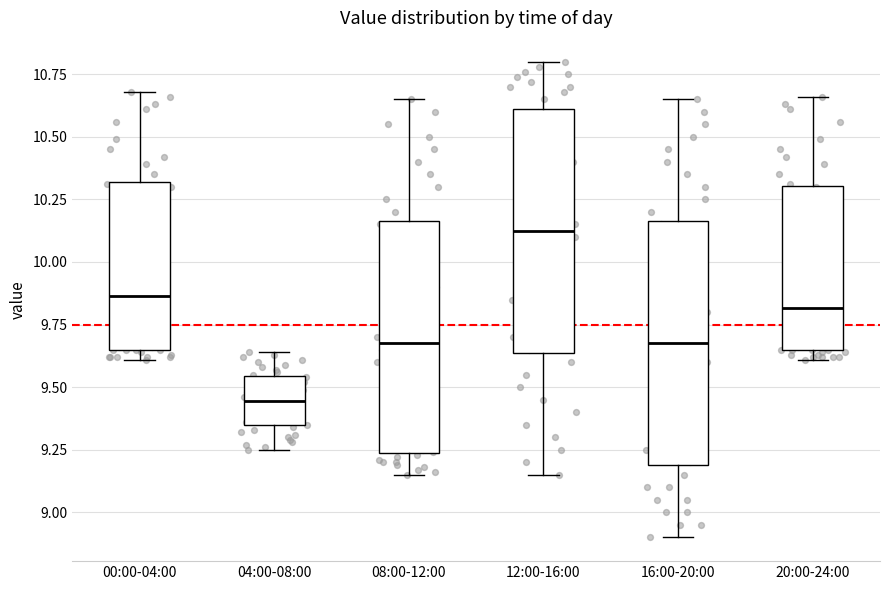

Where is the upper edge of the box for 12:00-16:00 on the y-axis? The values are not printed on the chart, so give them approximately, as read against the axis.

10.60